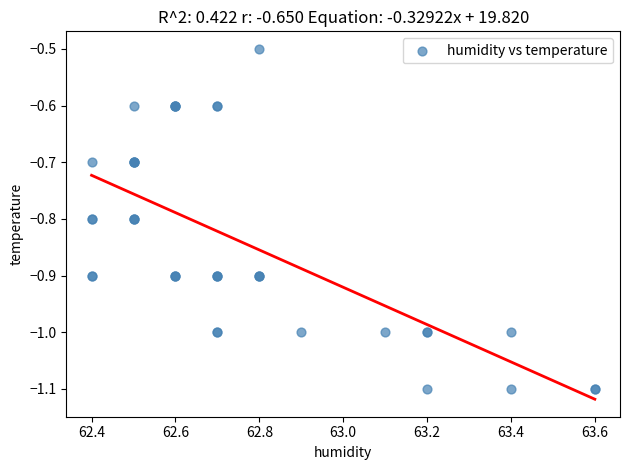

What Y value in the scatter plot is closest to 0?

-0.5